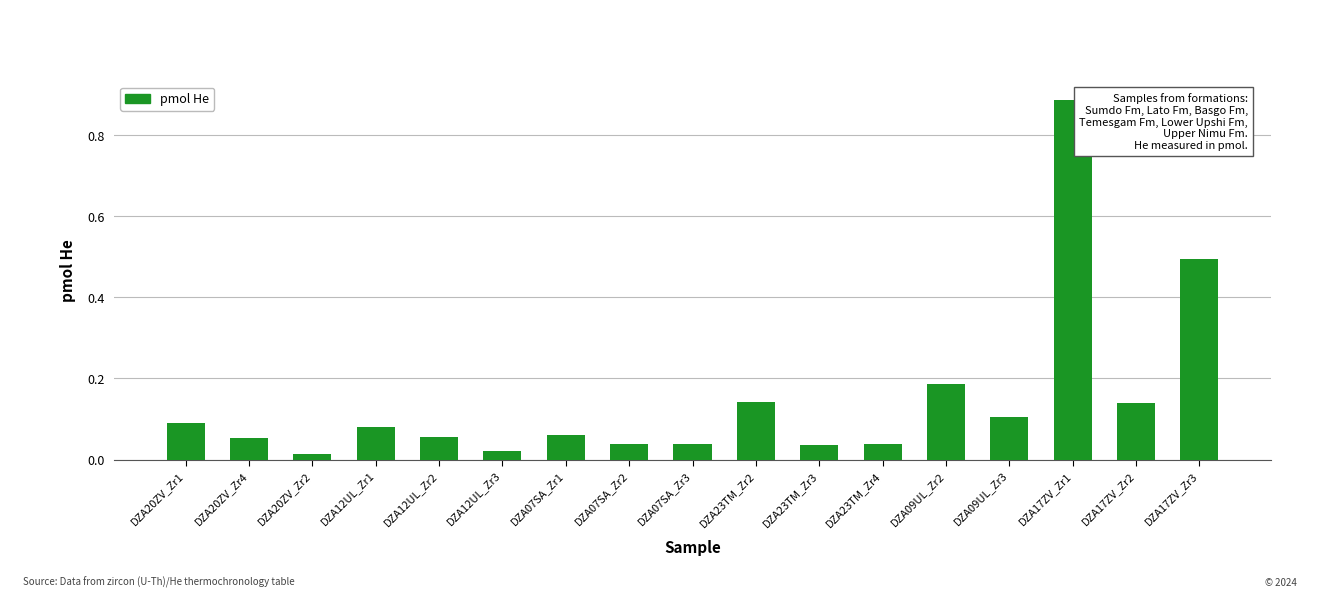

At which category does the chart reach its peak across all series?

DZA17ZV_Zr1